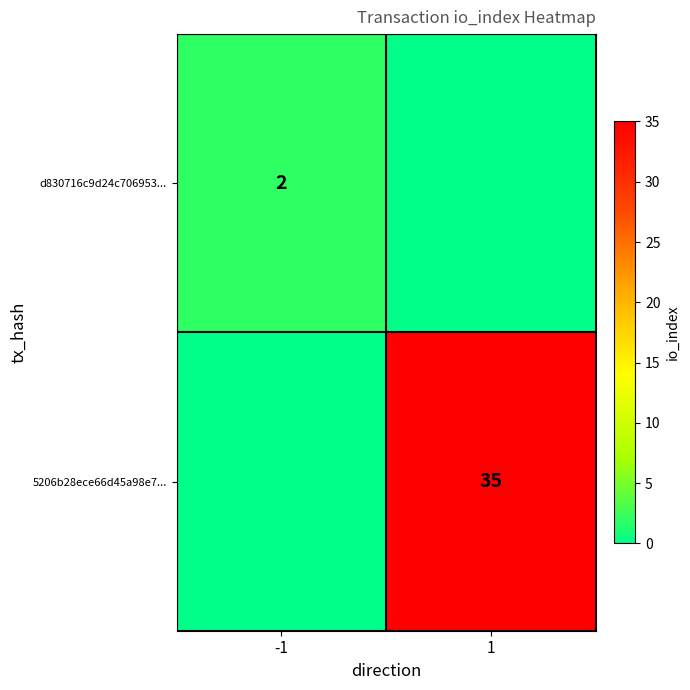

The value of d830716c9d24c706953... at -1 is 2. True or false?

True